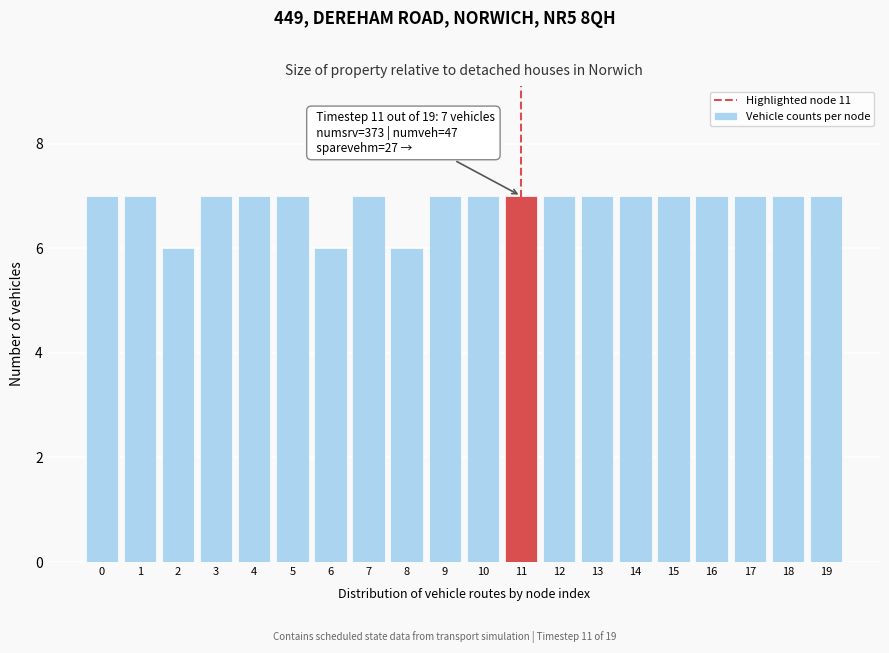

Reading right to left, what are all the values shown in this chart?

19=7	18=7	17=7	16=7	15=7	14=7	13=7	12=7	11=7	10=7	9=7	8=6	7=7	6=6	5=7	4=7	3=7	2=6	1=7	0=7